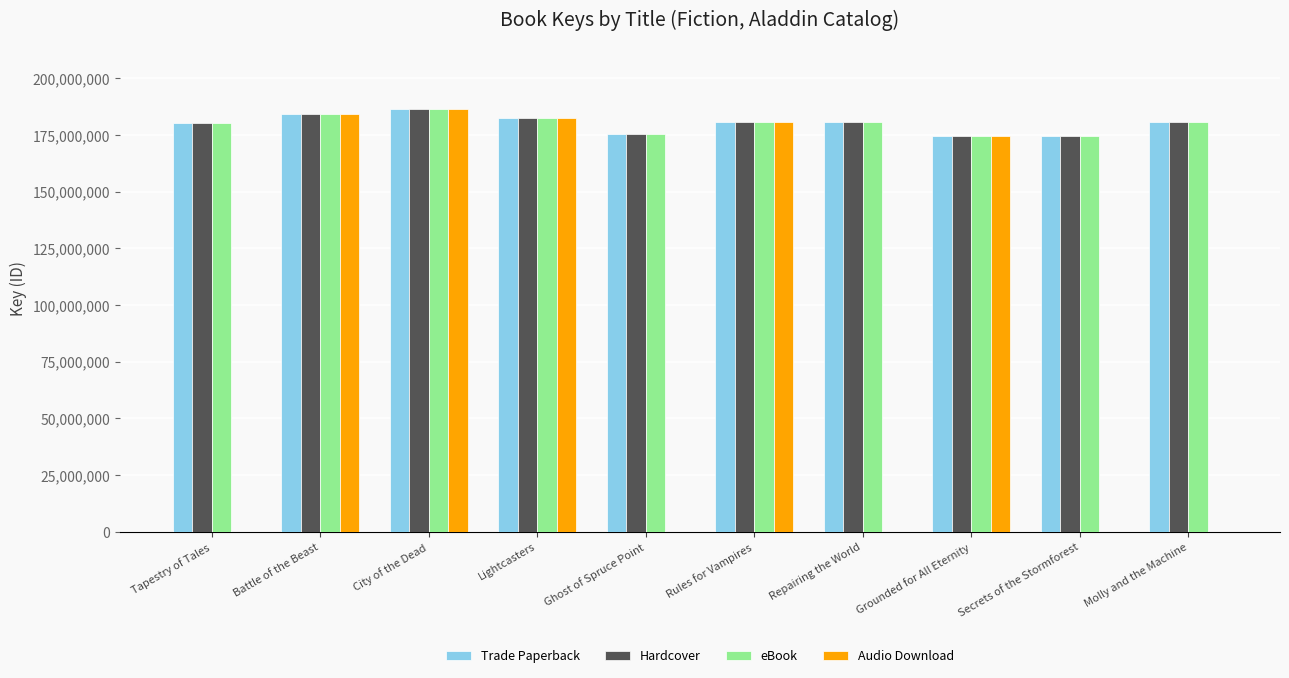

True or false: Trade Paperback has a value of 184192438 at Battle of the Beast.

True